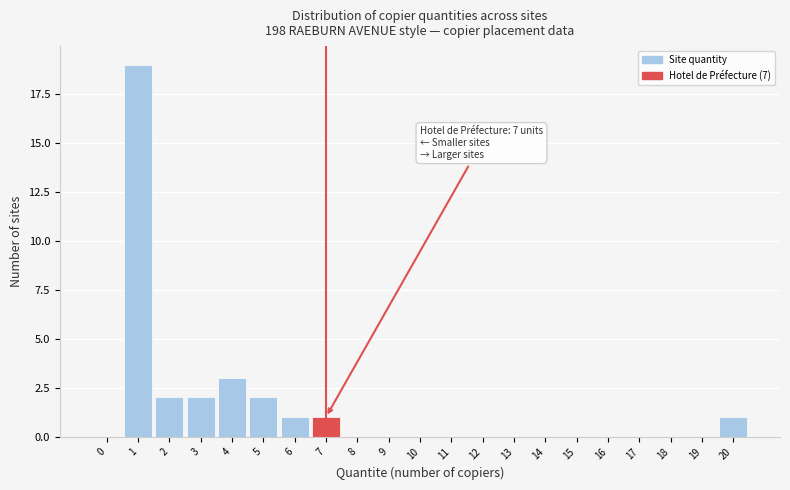

Reading left to right, what are all the values shown in this chart?

0=0	1=19	2=2	3=2	4=3	5=2	6=1	7=1	8=0	9=0	10=0	11=0	12=0	13=0	14=0	15=0	16=0	17=0	18=0	19=0	20=1